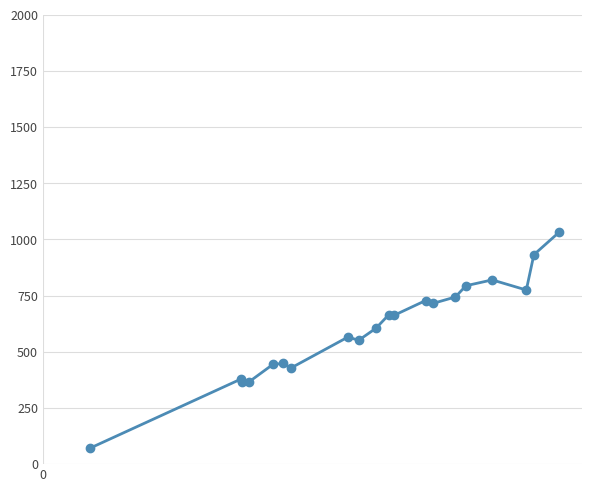

What is the difference between the second highest and second lowest values?

567